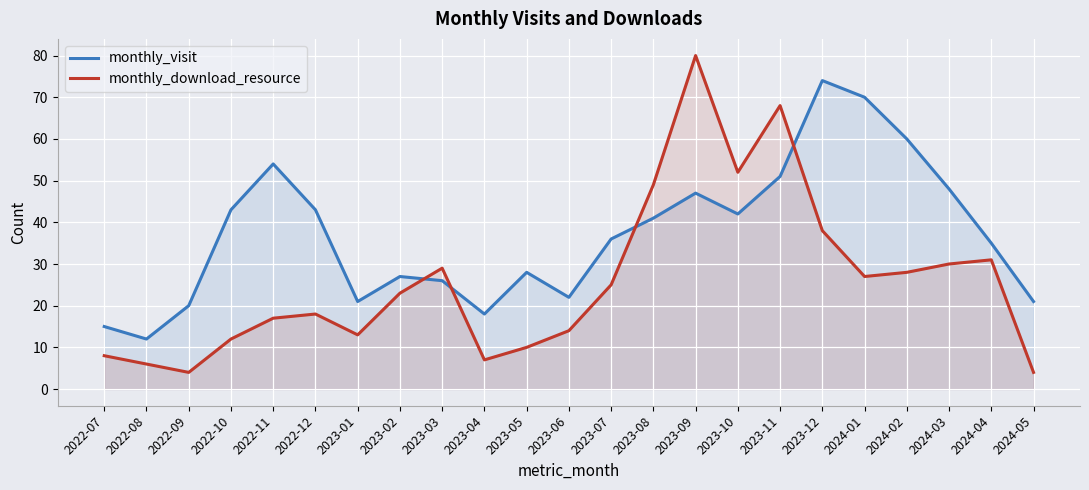

How many lines are shown in the chart?

2